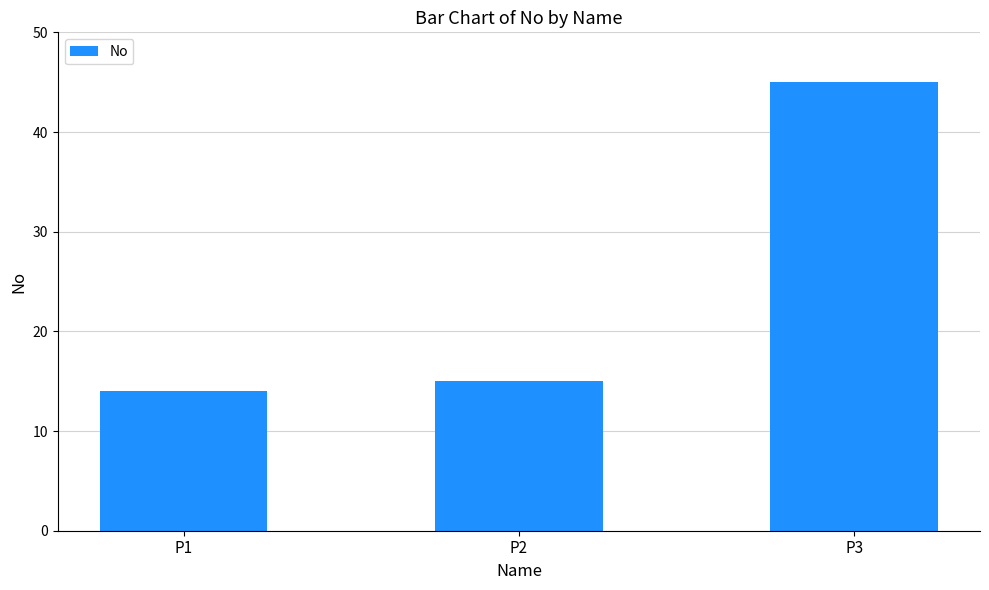

What is the greatest value displayed?

45